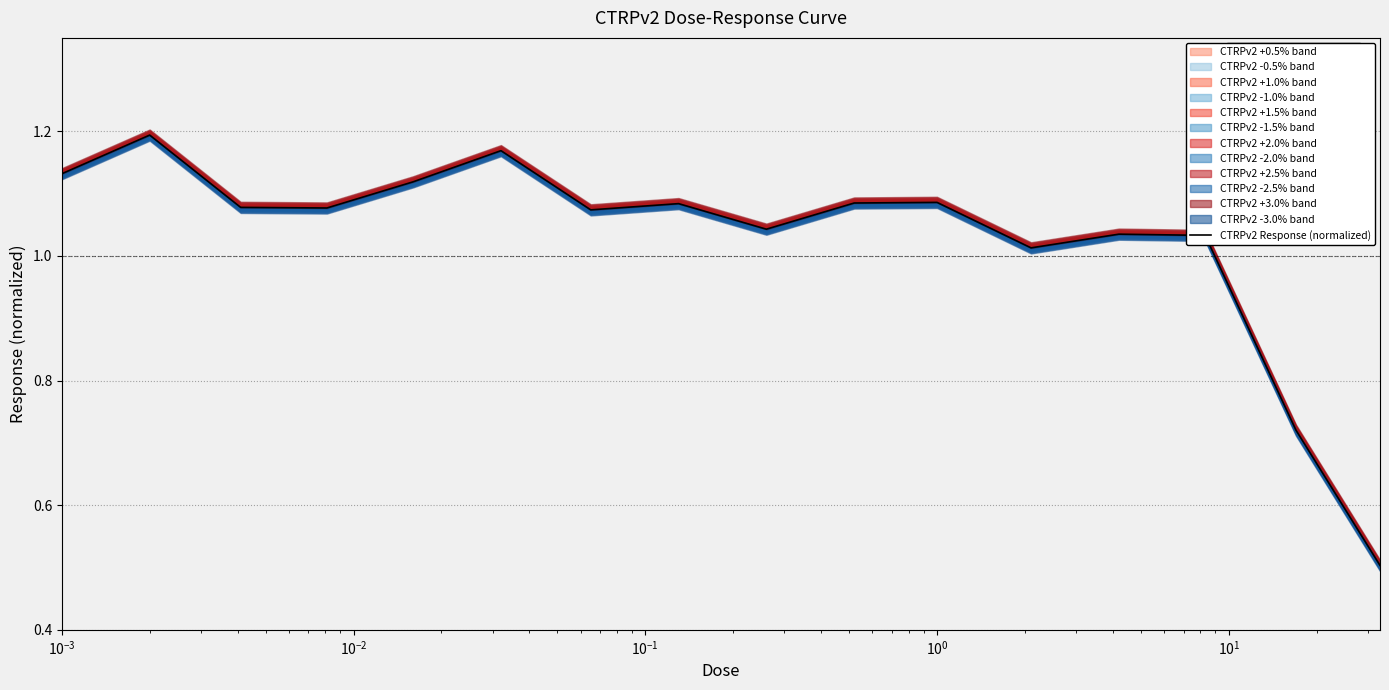

What is the value of the 4th point from the left?

1.1